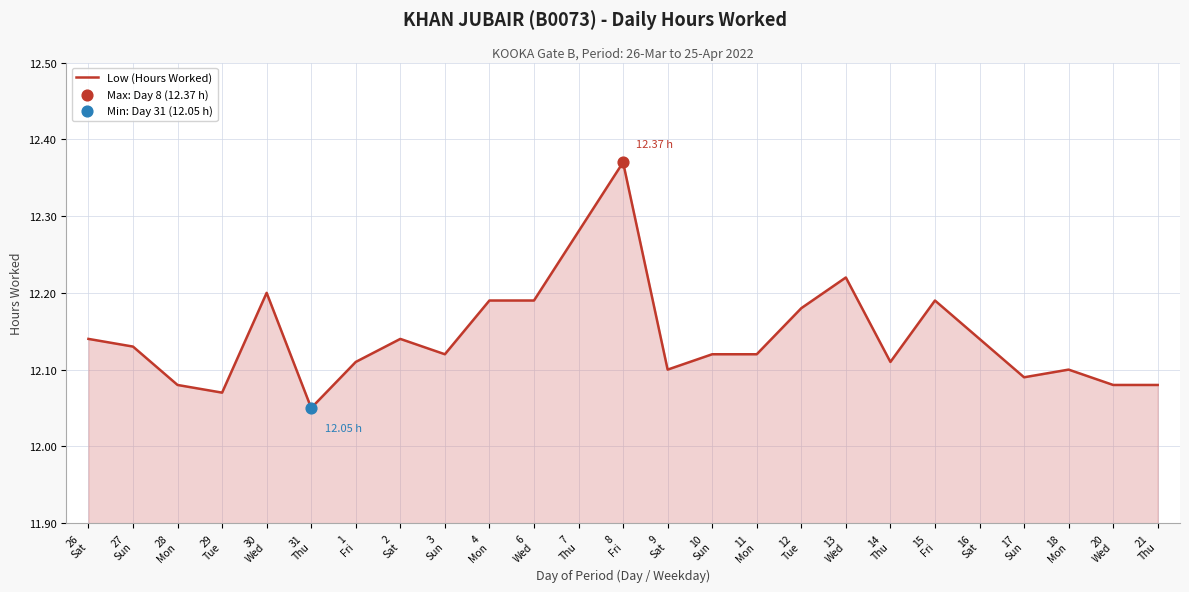

What is the ratio of the value at 21
Thu to the value at 4
Mon?

1.0